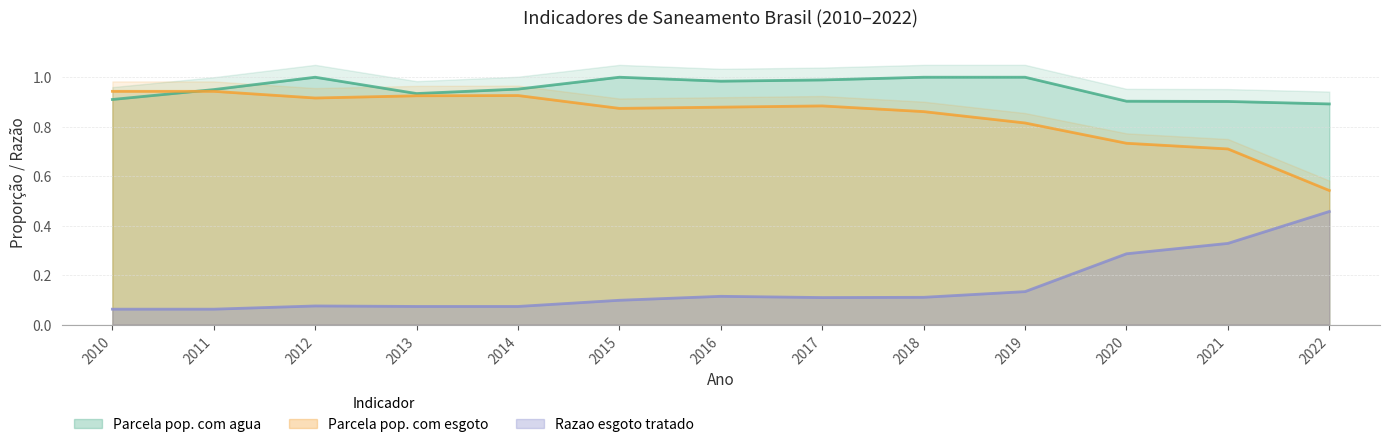

What value does the Parcela pop. com esgoto series have at 2013?

0.9